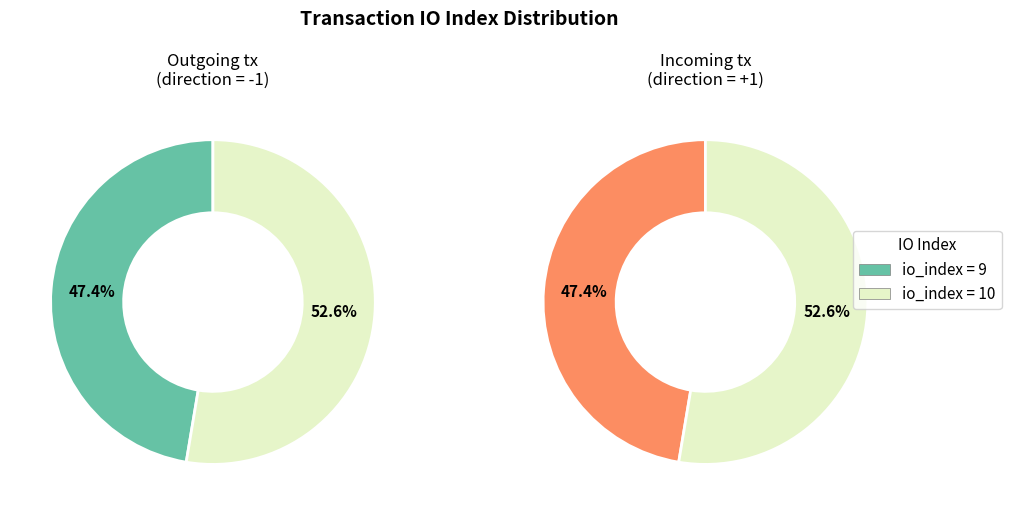

To the nearest percent, what is the average slice percentage?

50%